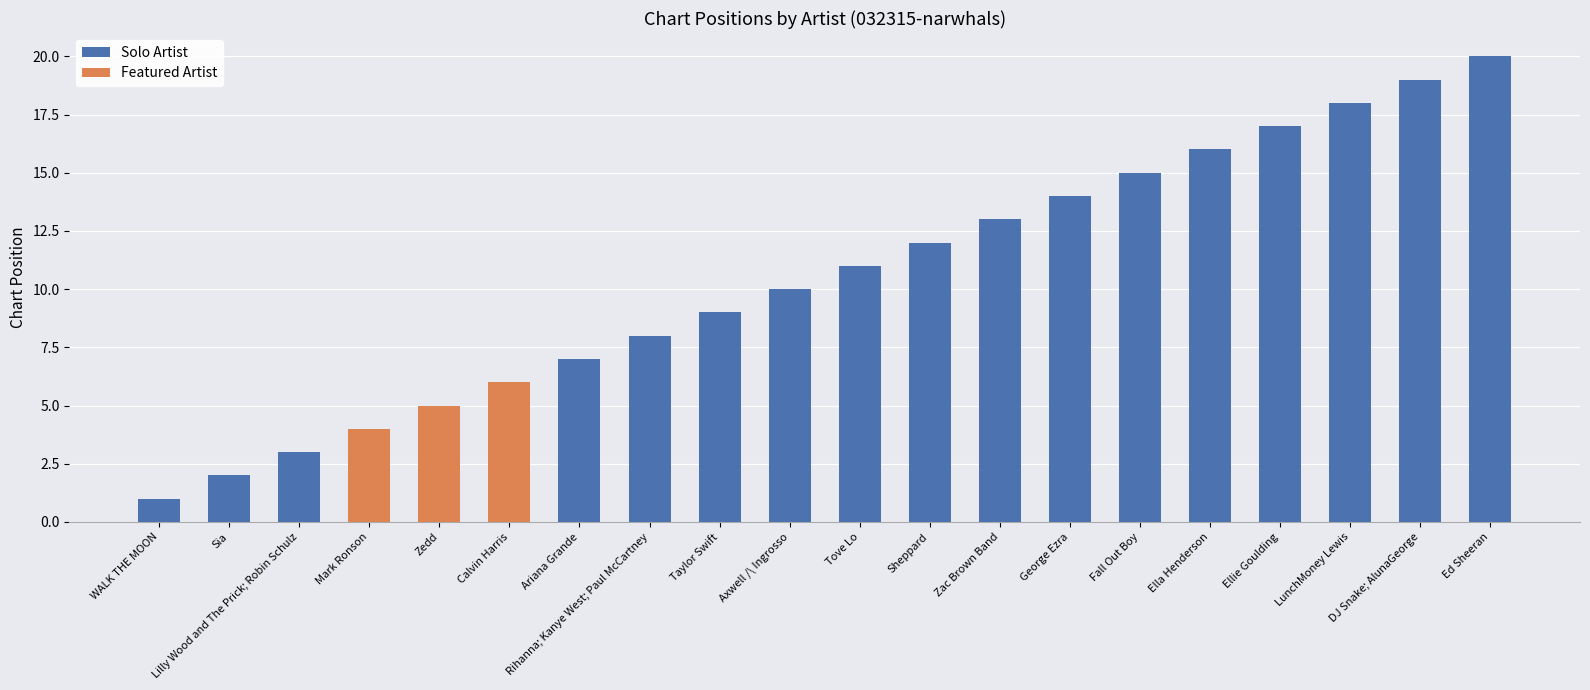

Which series changed the most between Calvin Harris and Fall Out Boy?

Solo Artist